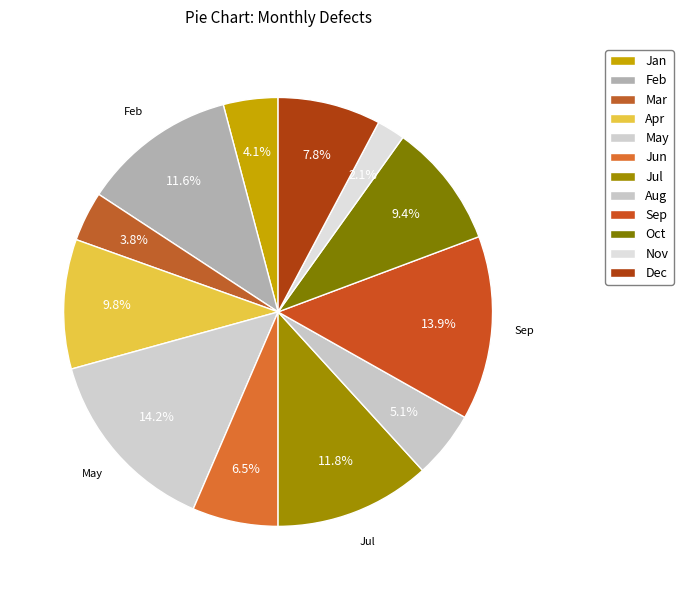

How many segments does this pie chart have?

12